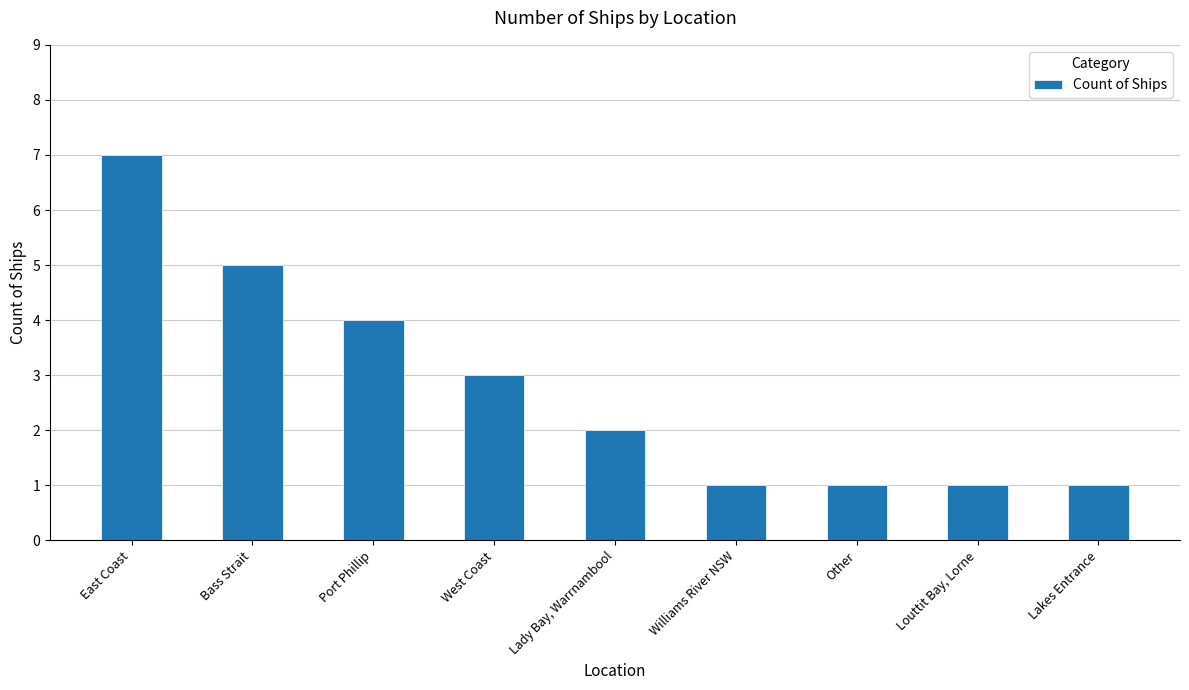

The value at East Coast is 2. True or false?

False